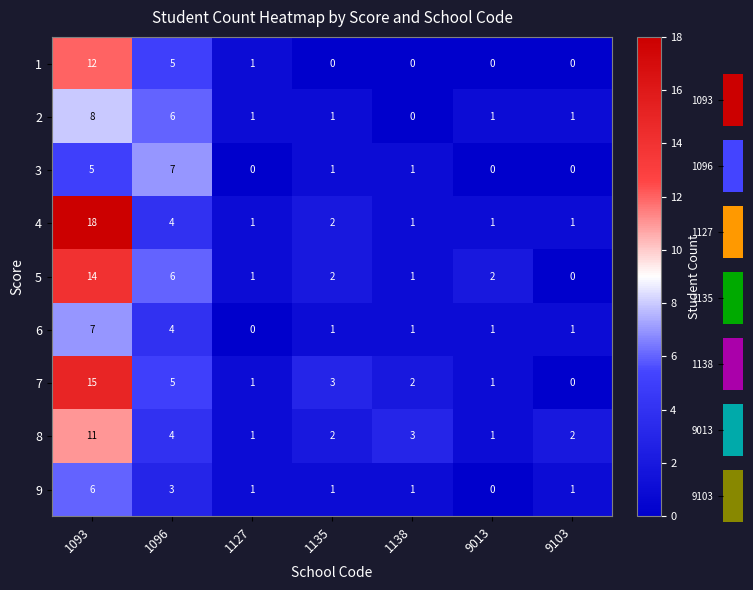

How many values in 9 are above zero?

6